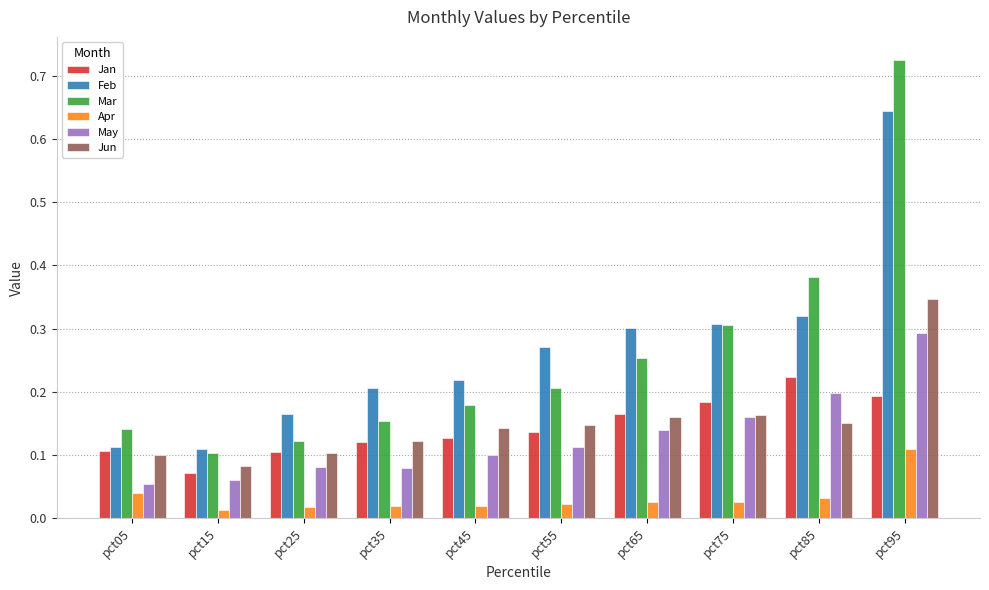

List the series in order of their peak value, lowest first.

Apr, Jan, May, Jun, Feb, Mar